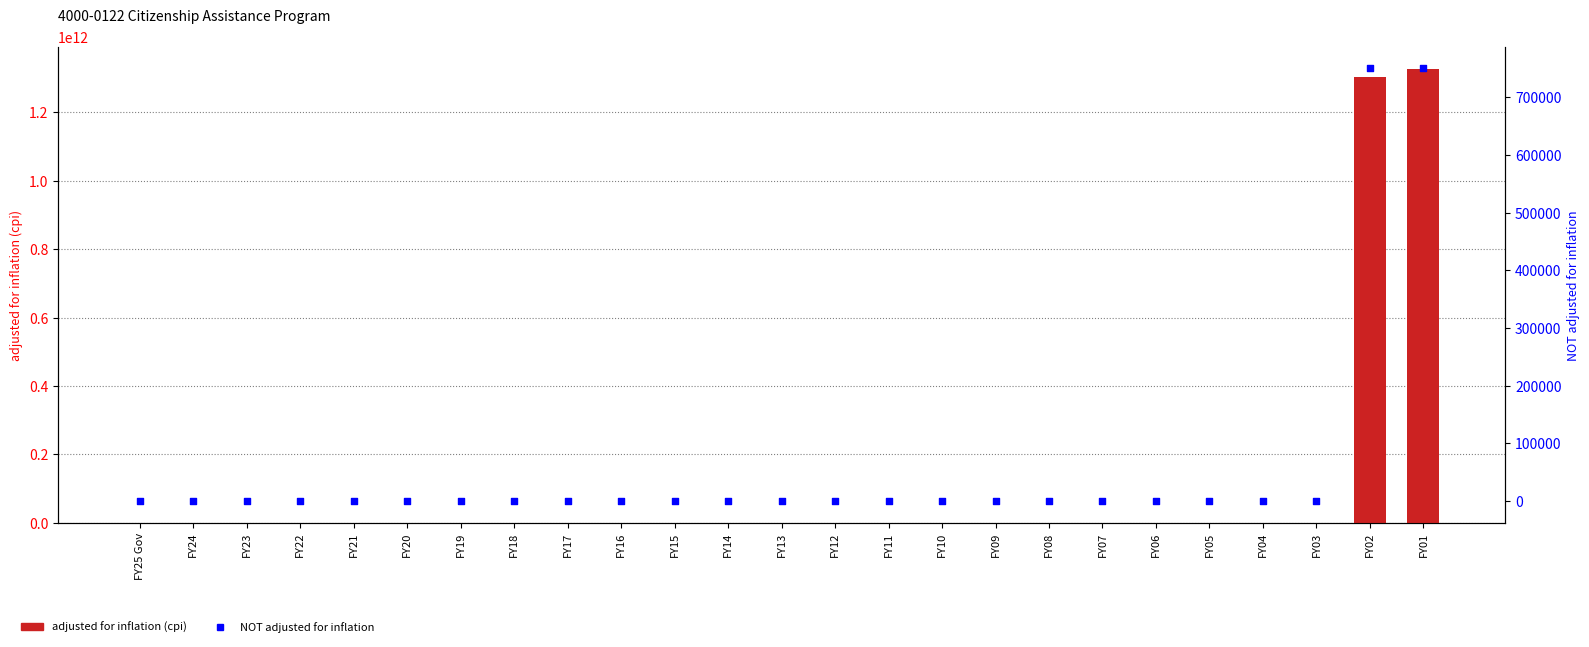

Which series reaches the maximum Y coordinate?

adjusted for inflation (cpi)